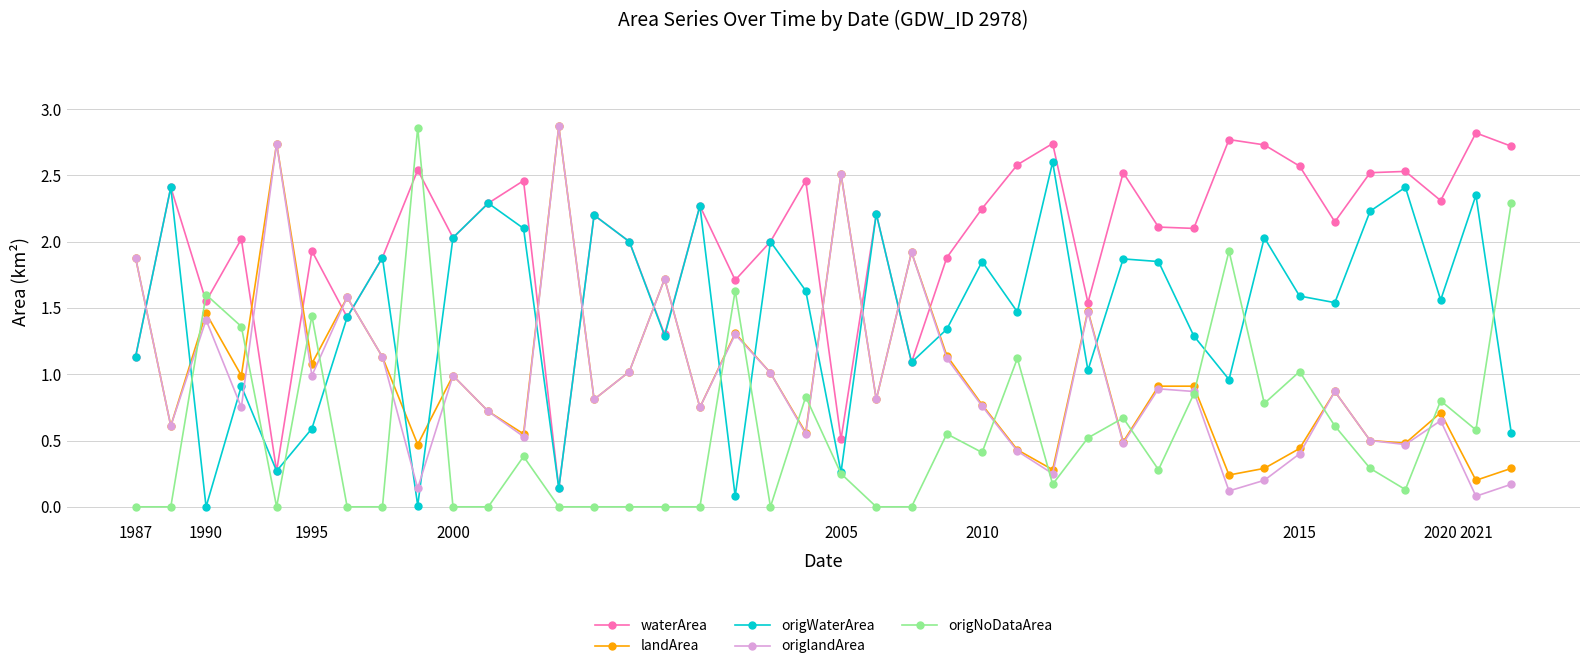

Which series ends up on top after the final intersection of origNoDataArea and origlandArea?

origNoDataArea